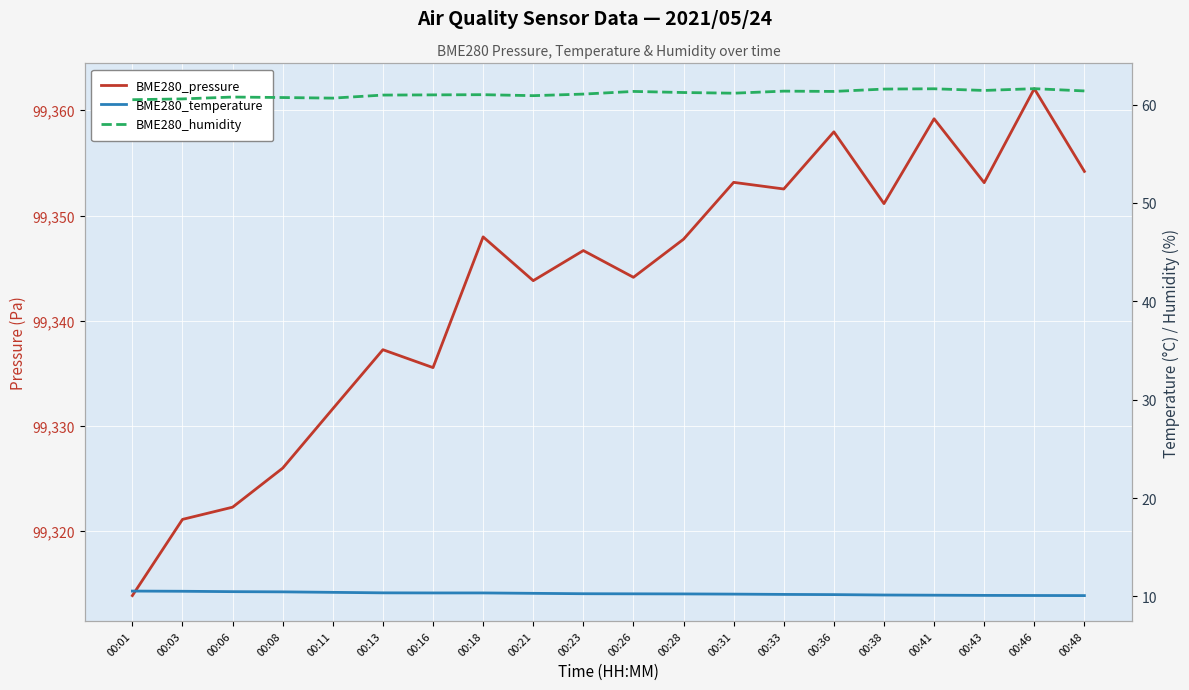

True or false: BME280_pressure and BME280_temperature cross at least once.

False